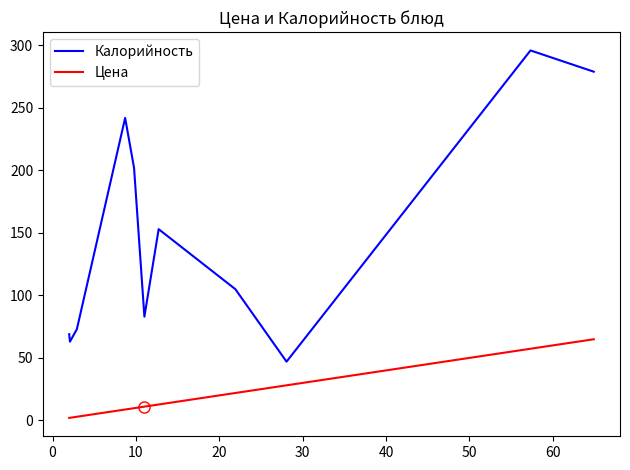

What is the difference between the maximum and minimum values in the Калорийность series?

249.0